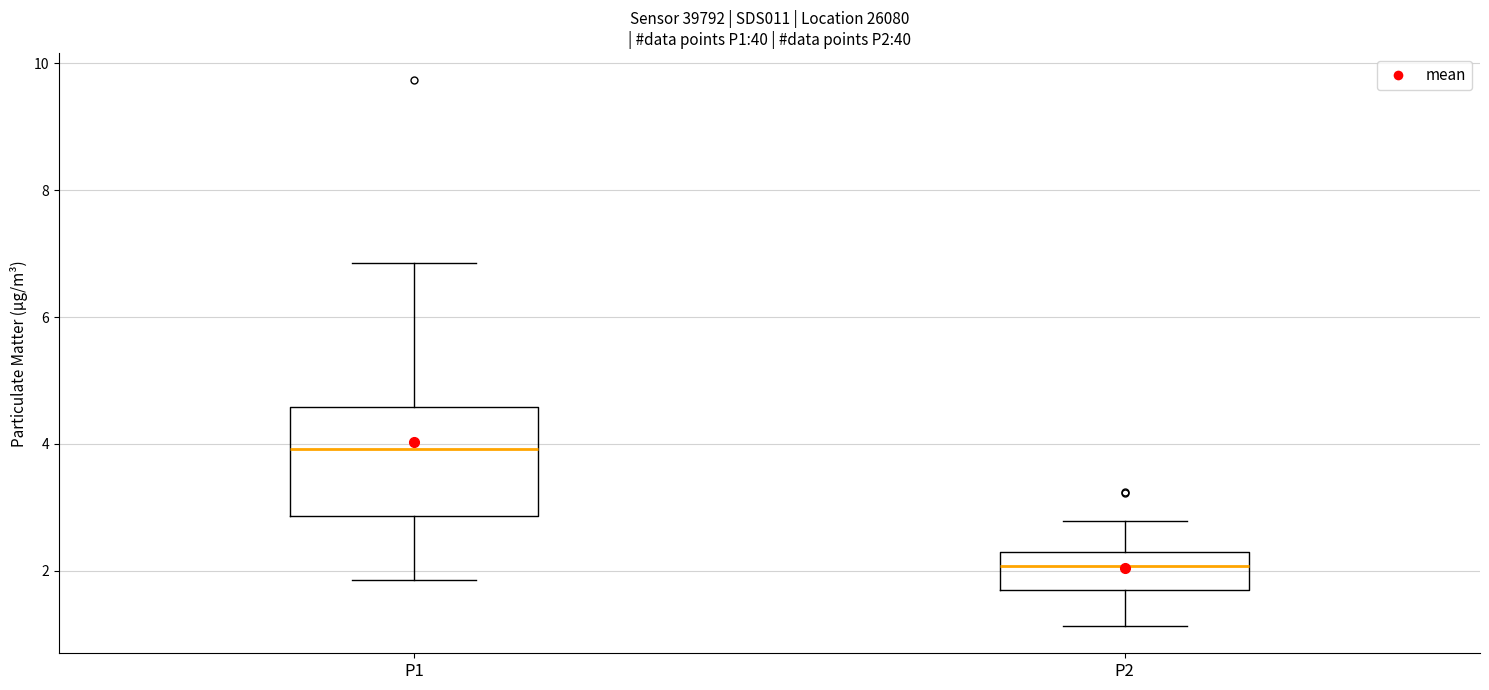

Reading left to right, transcribe this box plot: for each box, give where its median line is, the range the box spans, and where its two whiskers end, as read against the y-axis. The values are not printed on the chart, so give them approximately, as read against the axis.

P1: median 4.0, box 2.8 to 4.6, whiskers 1.8 to 6.8
P2: median 2.0, box 1.6 to 2.4, whiskers 1.2 to 2.8